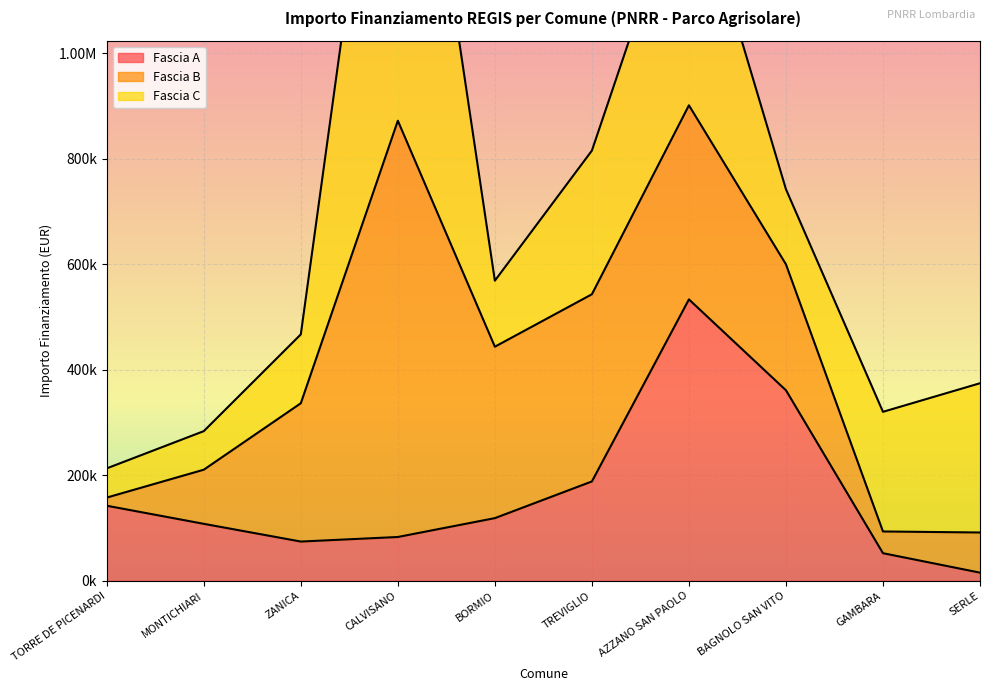

Which series has the largest total across all categories?

Fascia C